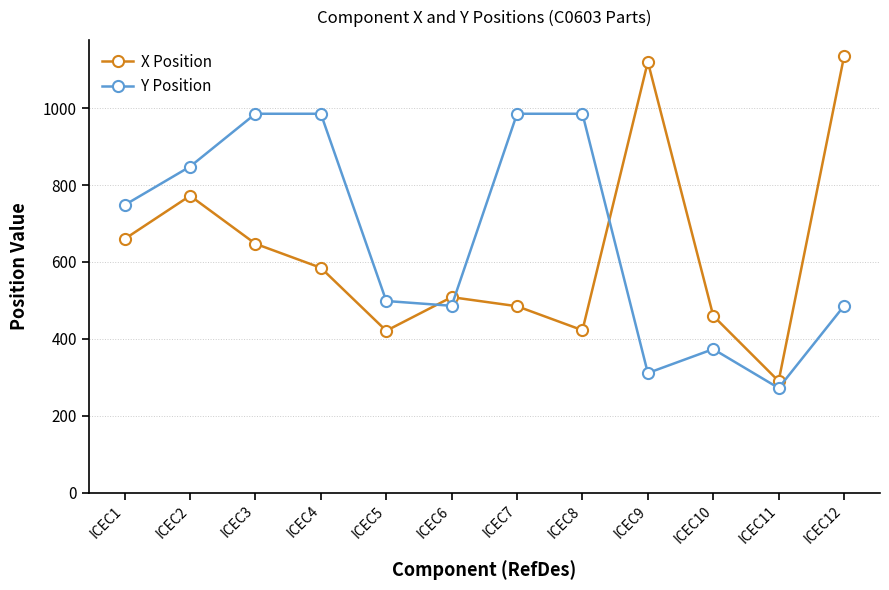

How many data points in X Position are less than 584?

6